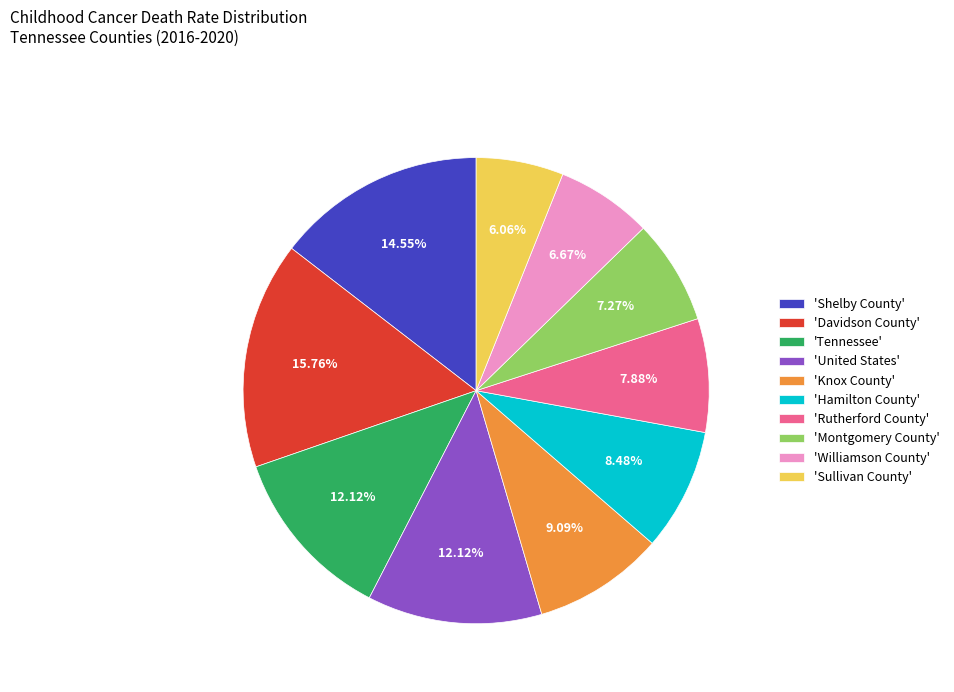

What is the ratio of the value at 'Williamson County' to the value at 'Davidson County'?

0.4